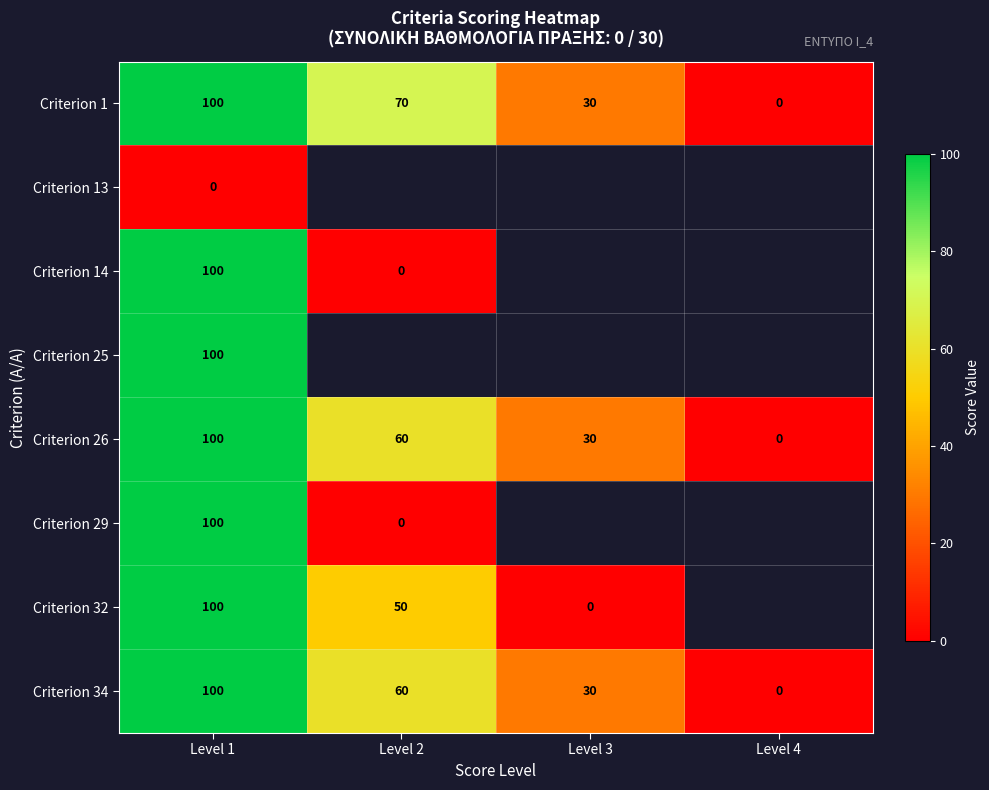

How many values in Criterion 1 are above zero?

3